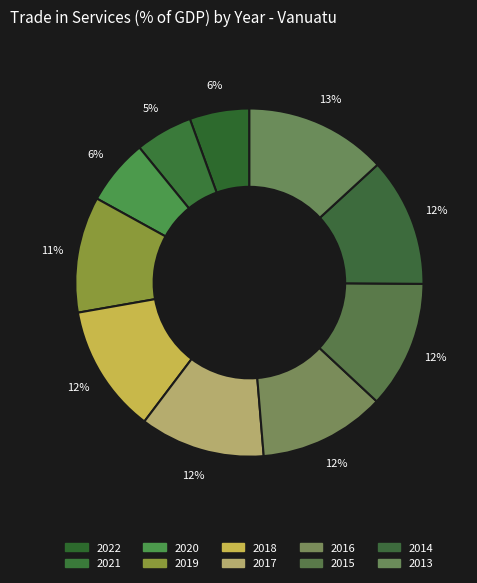

To the nearest percent, what is the difference between the largest and smallest slice percentages?

8%